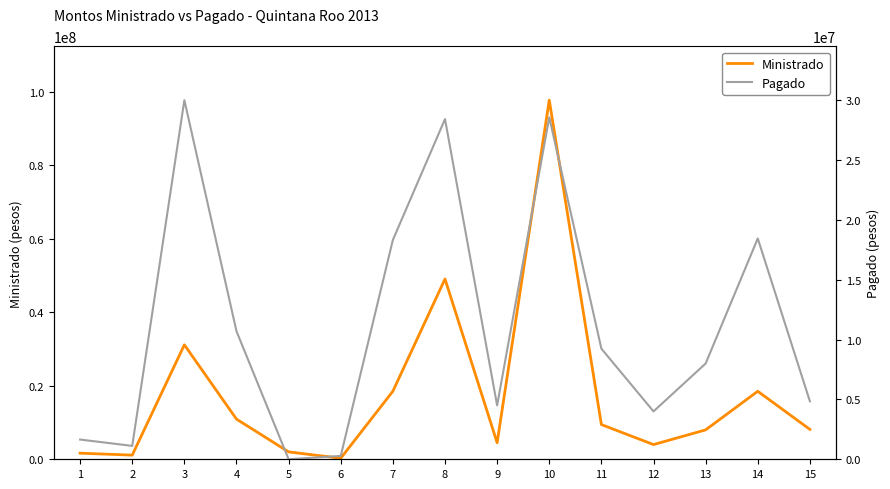

What is the value of the Ministrado point at the 6th from the left?

282618